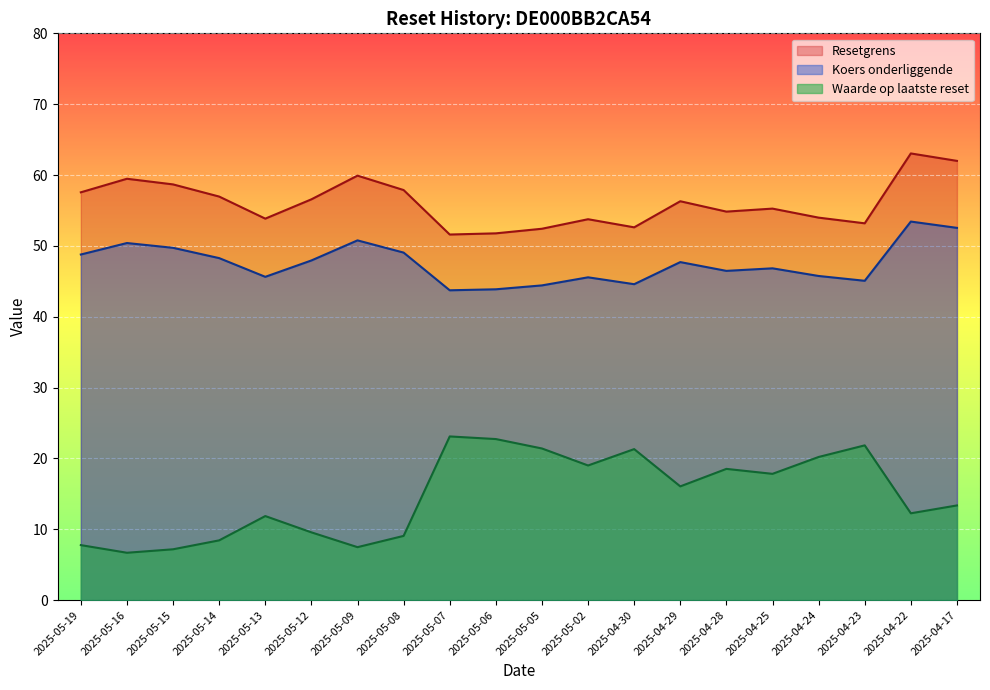

The value of Koers onderliggende at 2025-04-24 is 45.8. True or false?

True